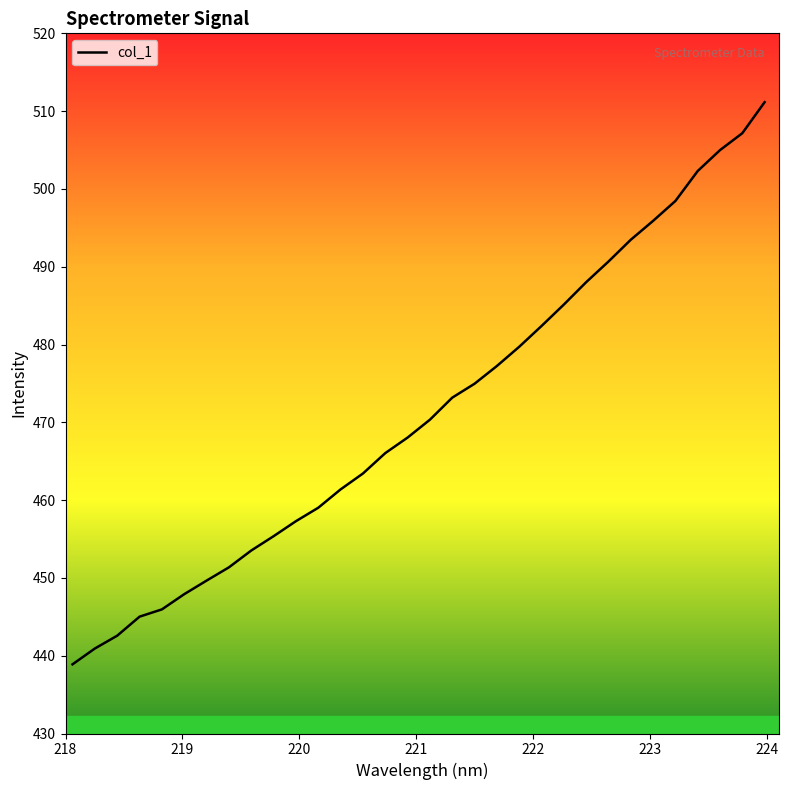

How many series are shown in this chart?

1